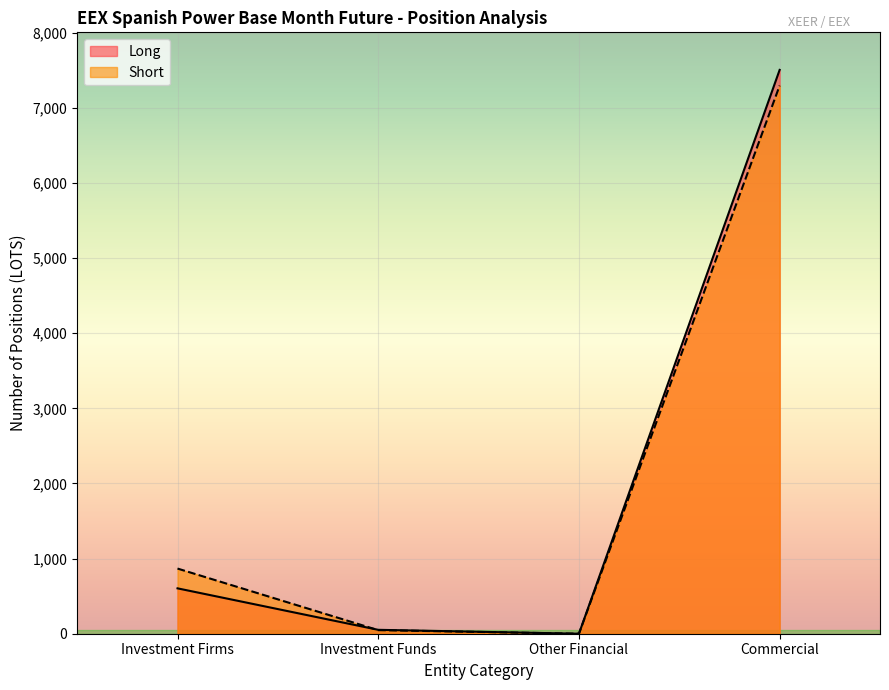

What is the average value of the Short series?

2052.8